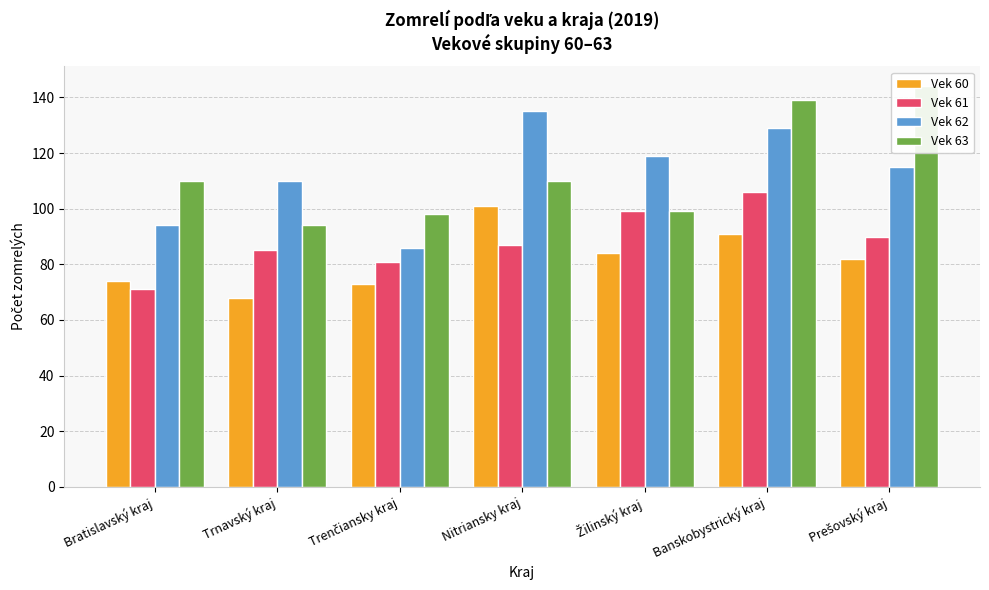

How many data points in Vek 62 are above 115?

3